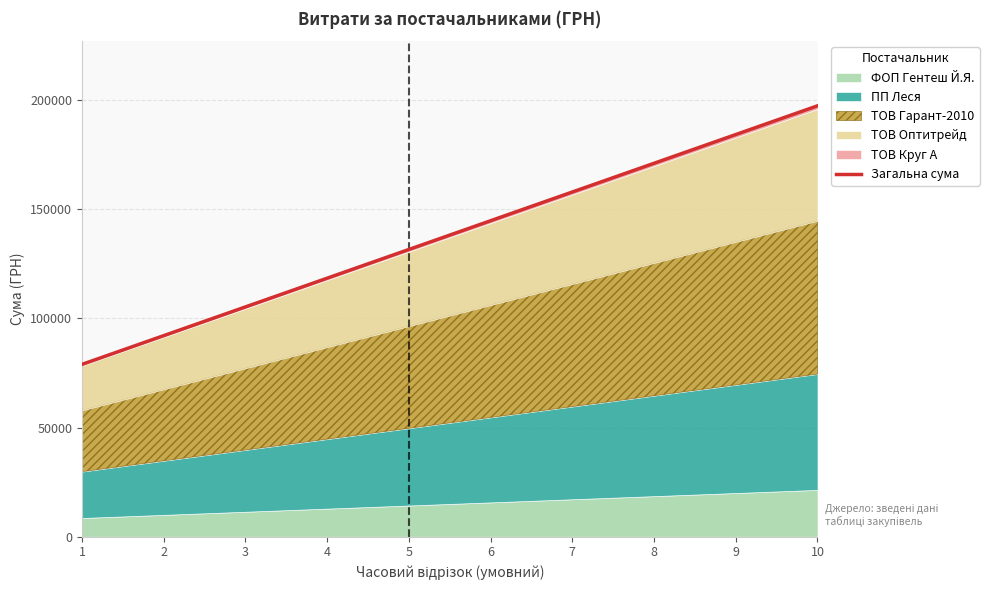

What value does the data have at 10?

197361.0